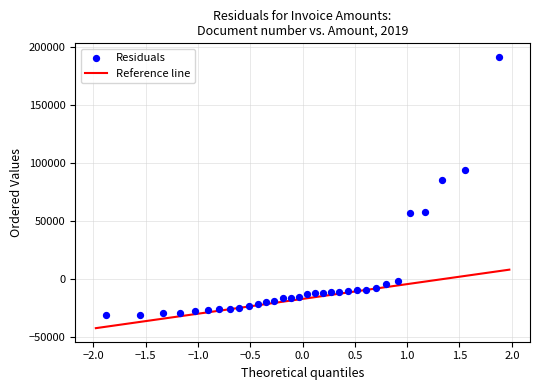

What is the range of Y values (max minus min)?

222188.9